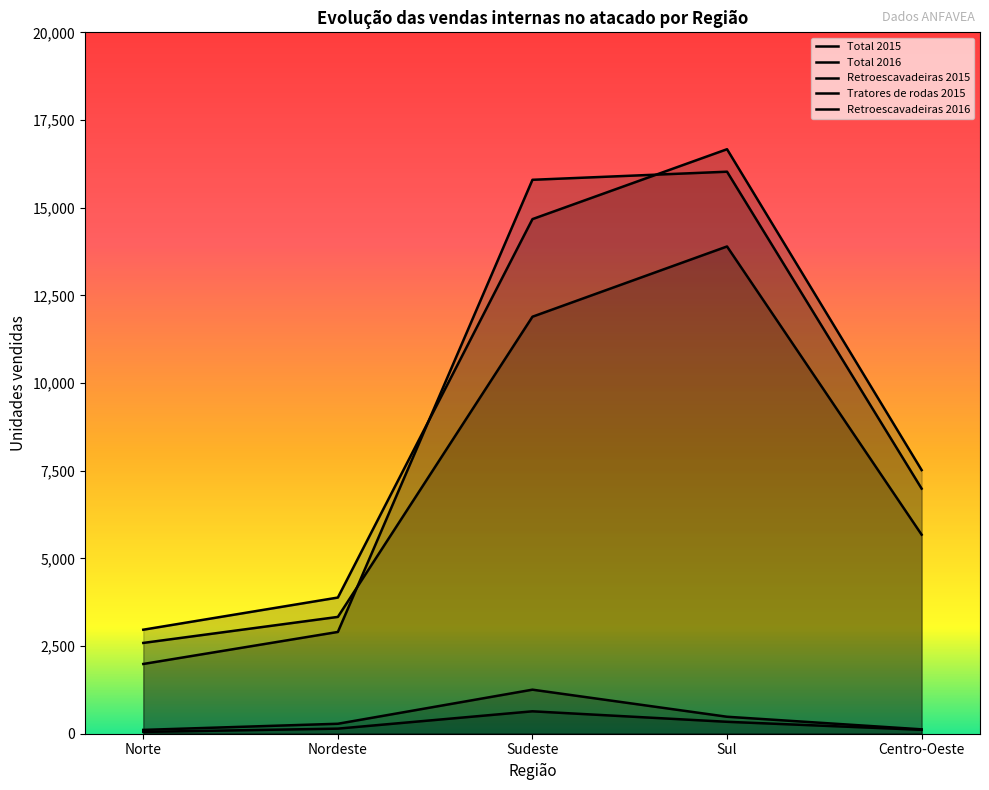

Is the value of Tratores de rodas 2015 at Centro-Oeste greater than the value of Retroescavadeiras 2015 at Nordeste?

Yes